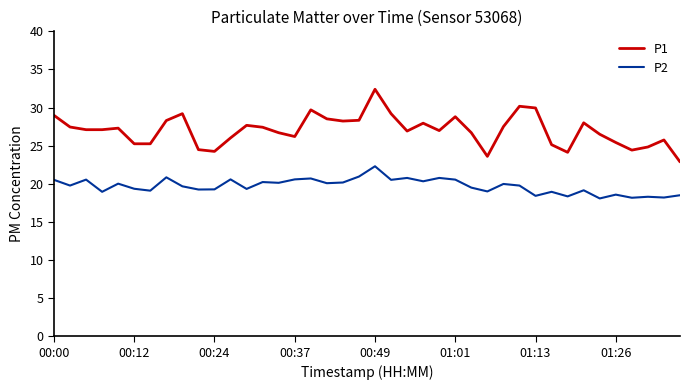

Rank the series by their maximum value, from highest to lowest.

P1, P2